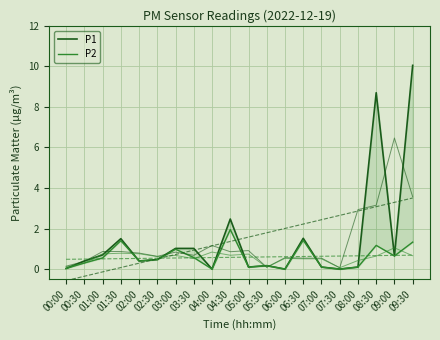

Which series changed the most between 00:00 and 00:30?

P1